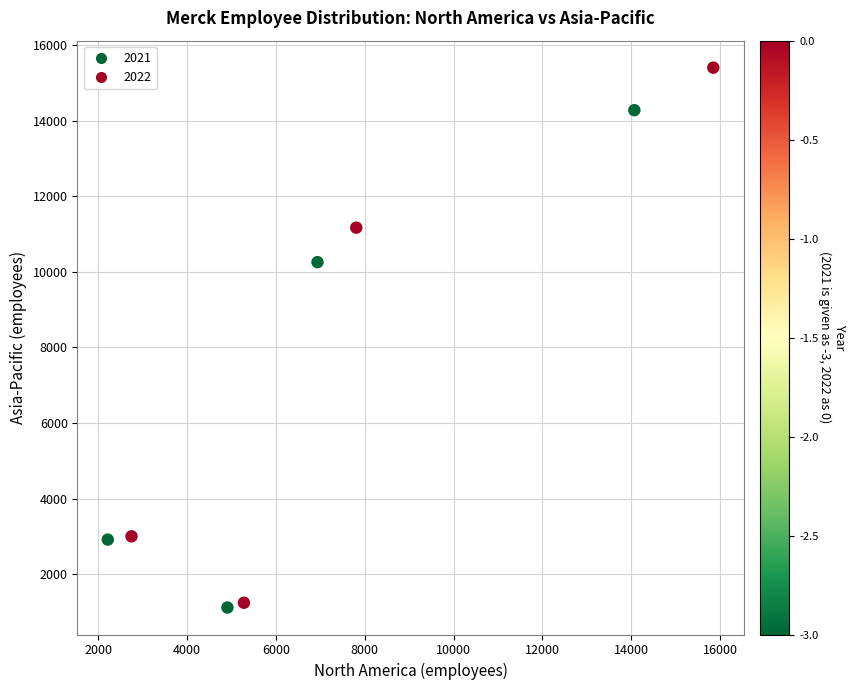

What Y value in the scatter plot is closest to 8262?

10260